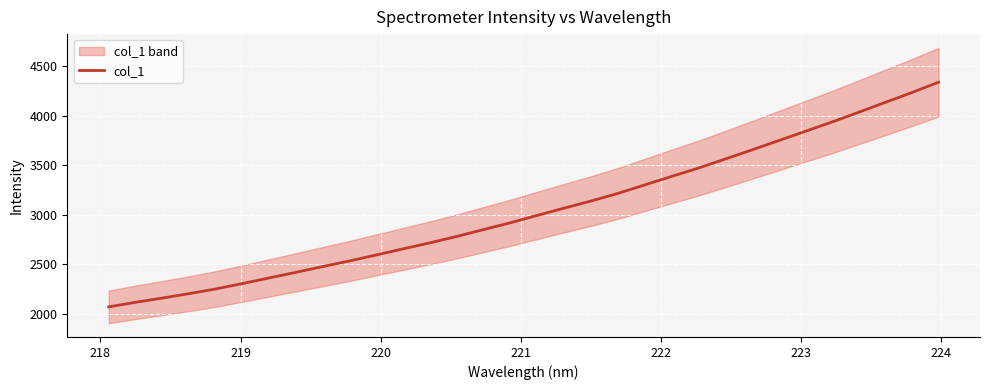

What is the highest value of the col_1 series?

4340.6